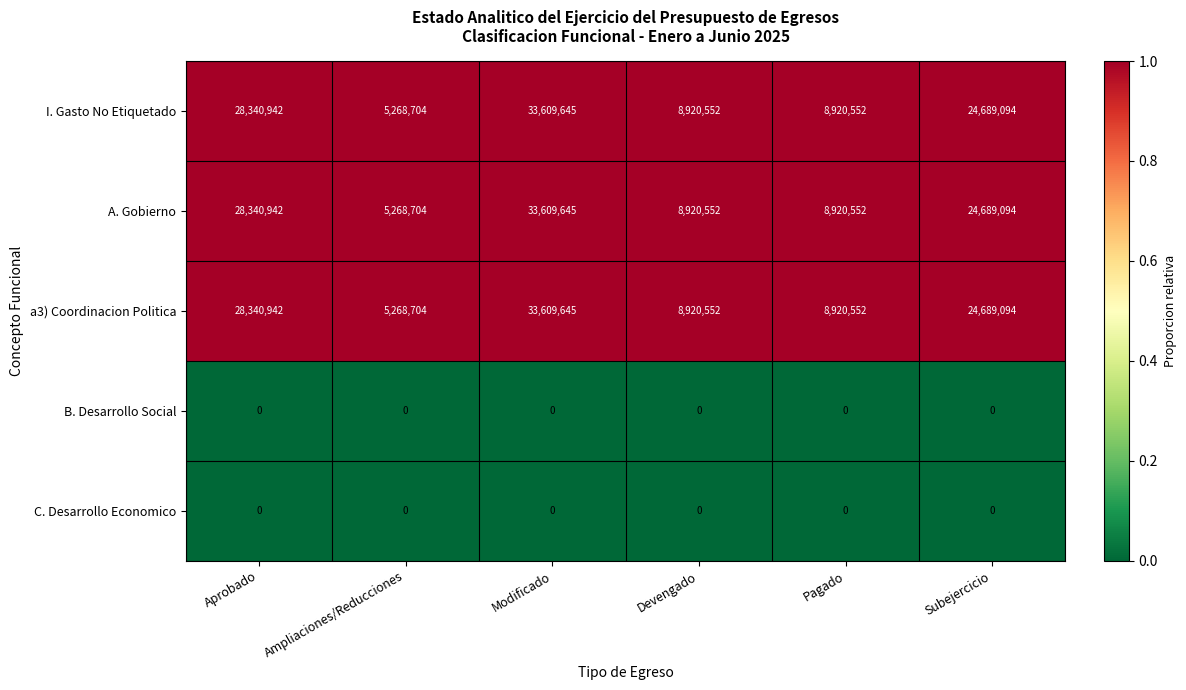

At which category is the sum across all series the highest?

Modificado